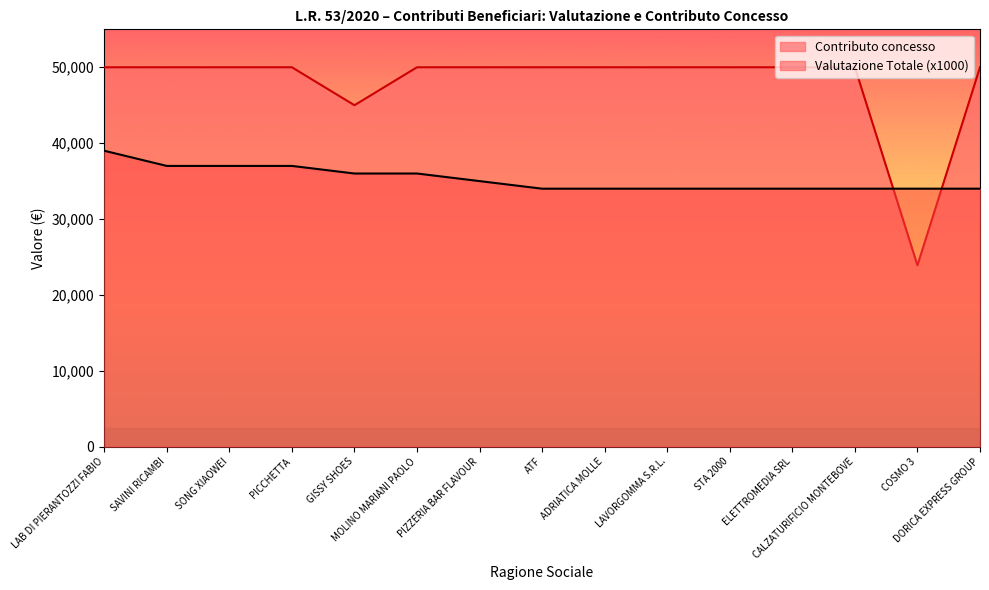

List the series in order of their peak value, highest first.

Contributo concesso, Valutazione Totale (x1000)